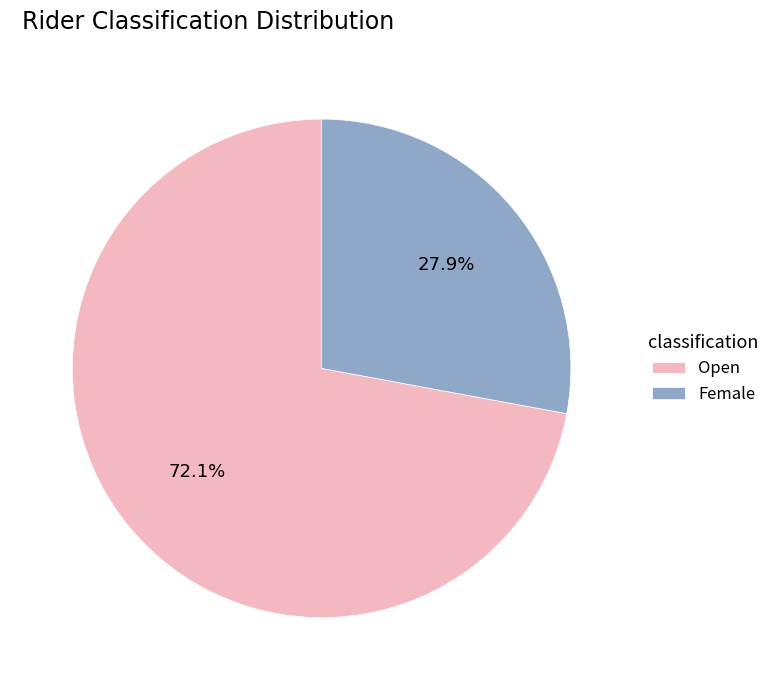

What is the smallest slice in the pie chart?

Female